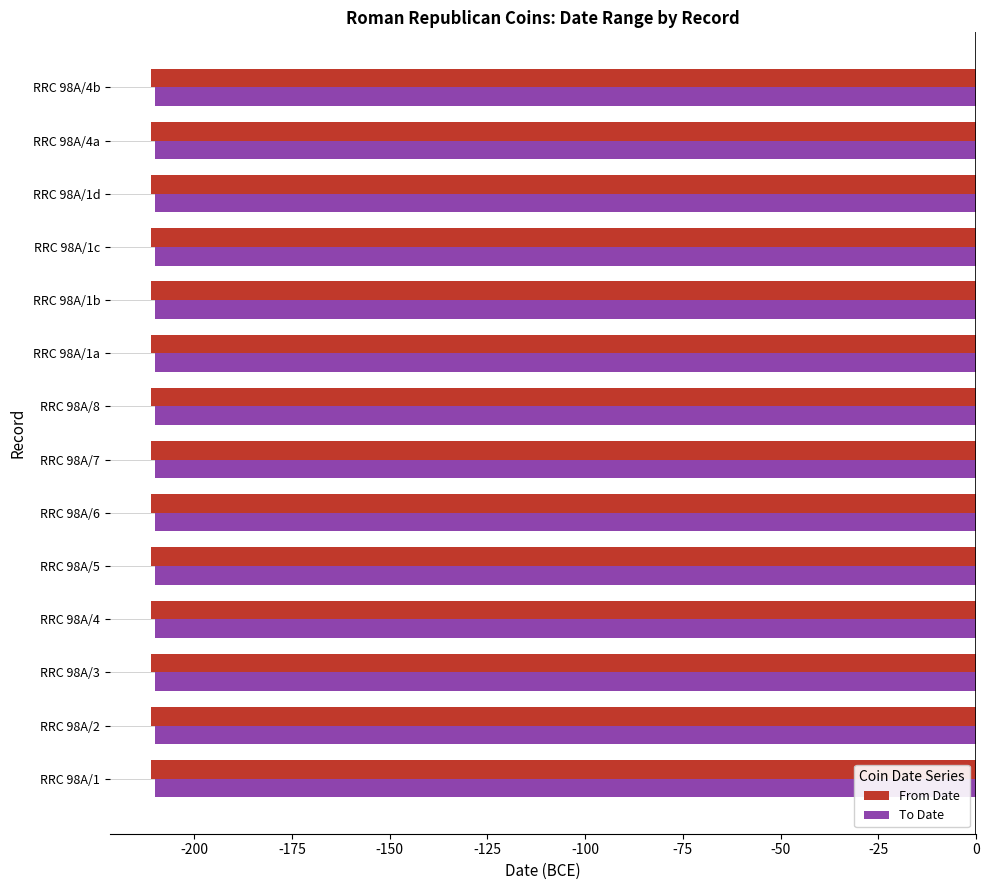

What is the maximum value for From Date?

-211